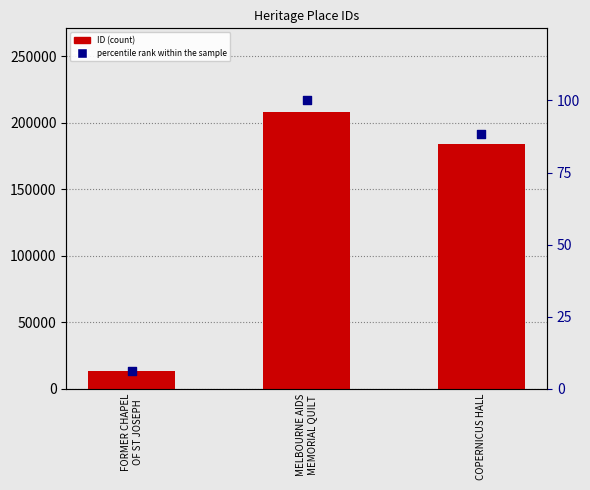

Which series reaches the maximum Y coordinate?

ID